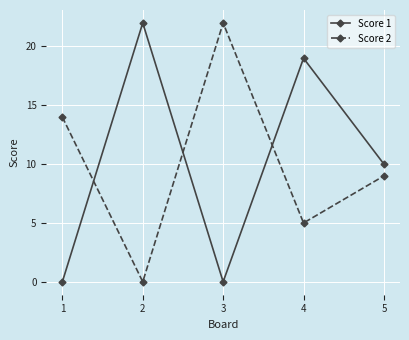

At 5, list the series in order from smallest to largest.

Score 2, Score 1